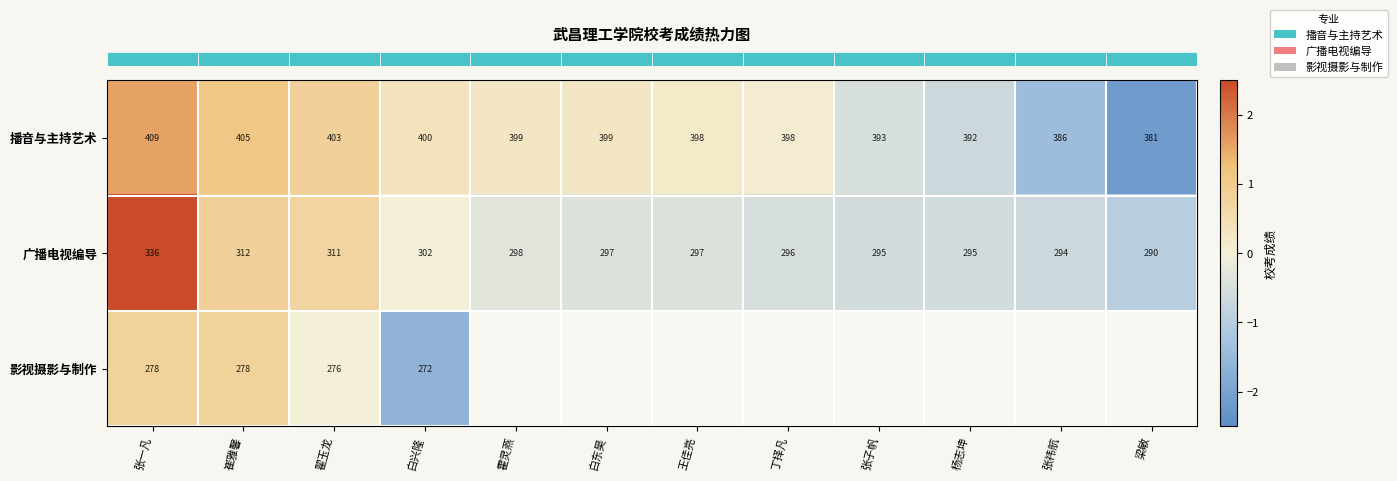

What is the difference between the second highest and minimum values in the row_2 series?

2.4